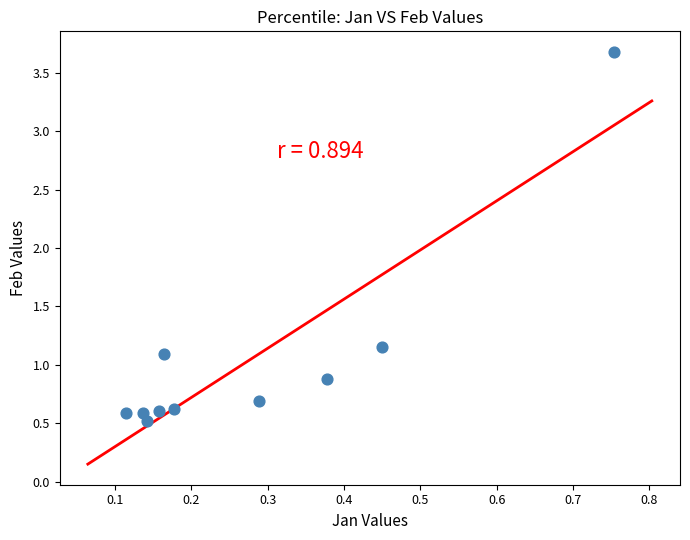

What is the range of X values (max minus min)?

0.6